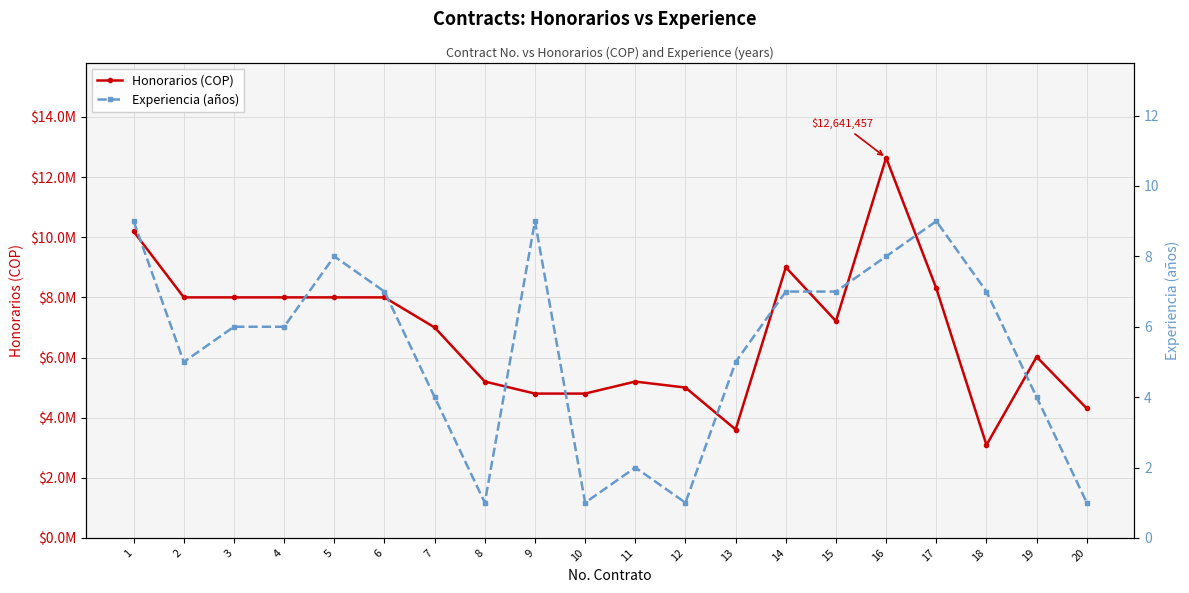

The value of Honorarios (COP) at 18 is 3090000. True or false?

True